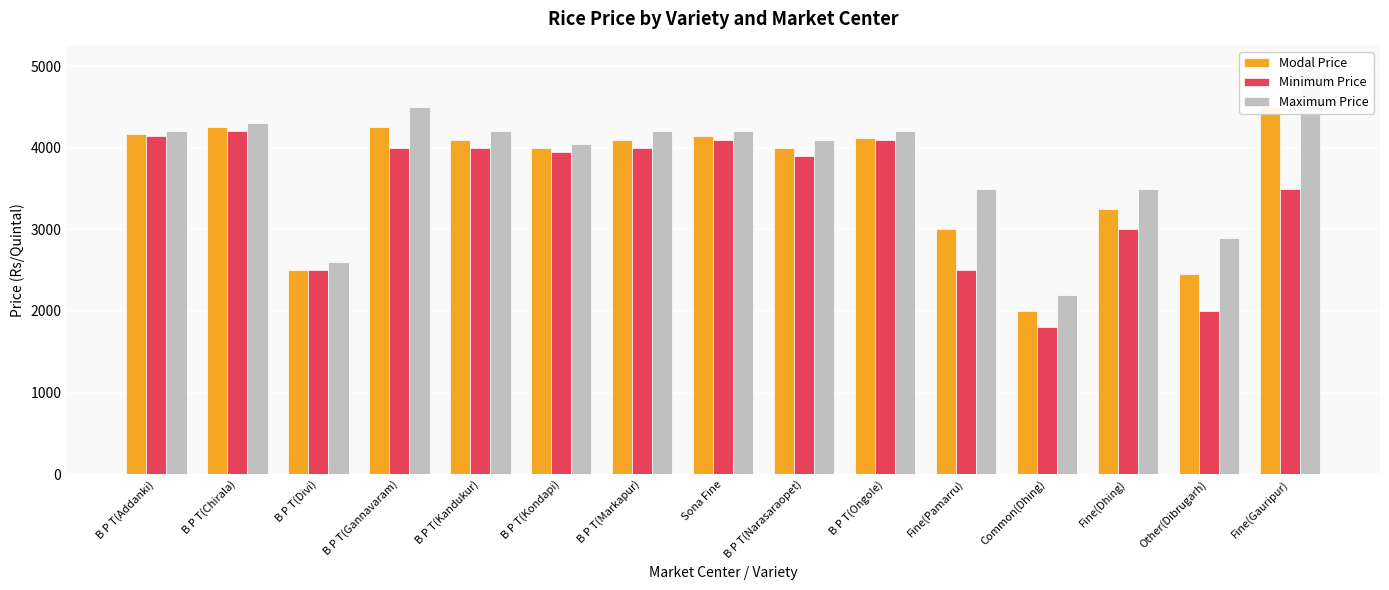

What position from the left is Other(Dibrugarh)?

14